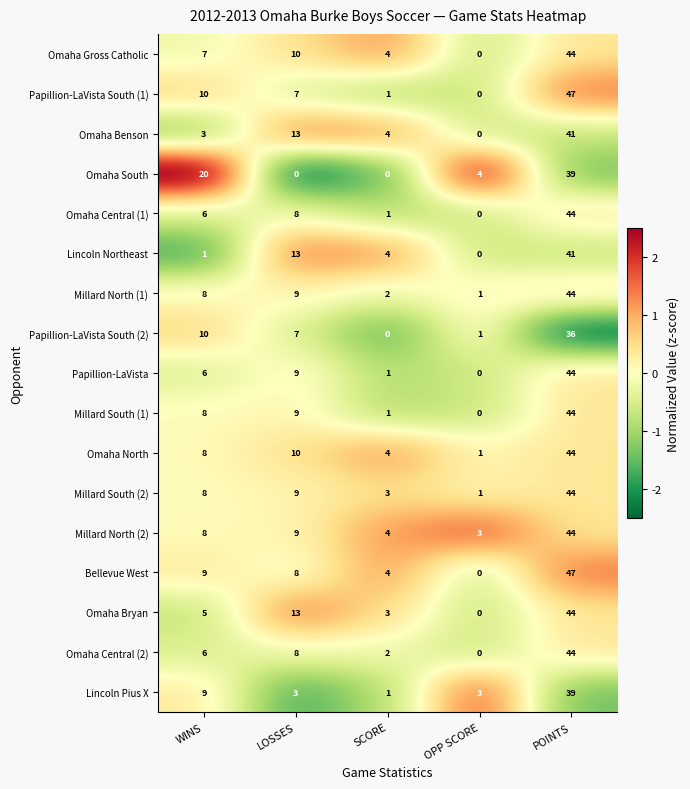

What is the difference between the highest and lowest values at WINS?

19